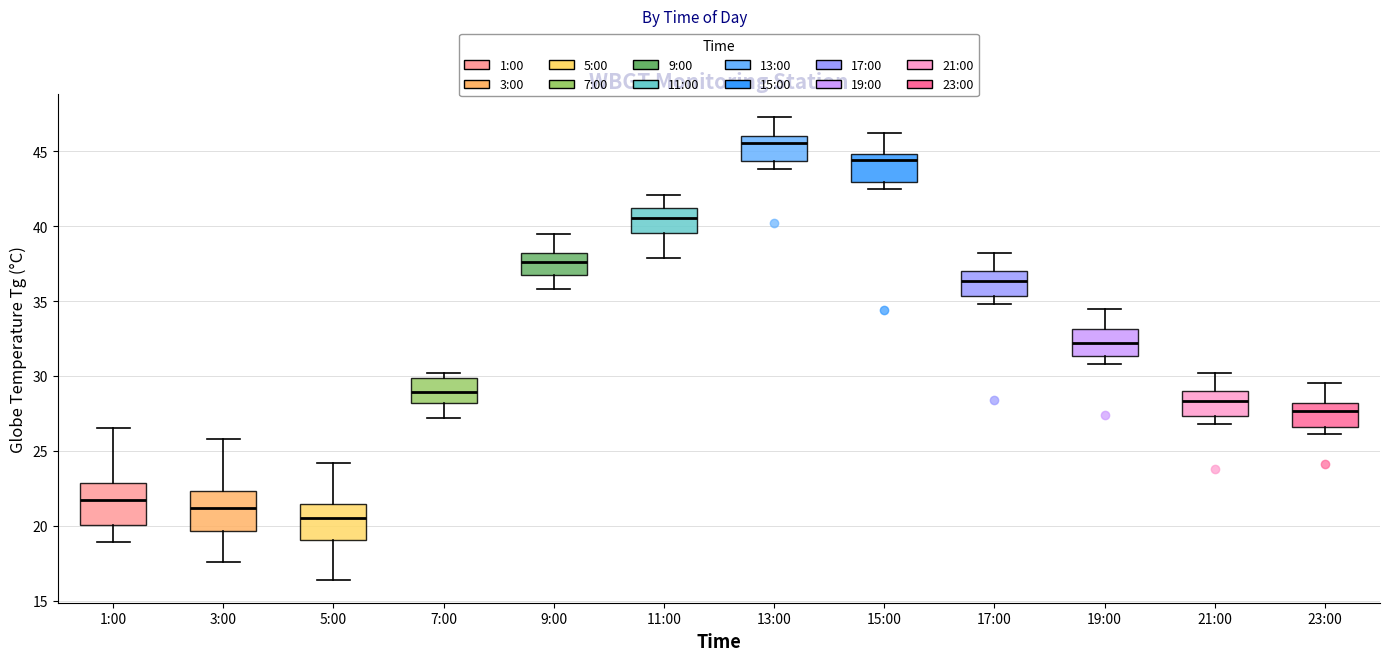

Reading left to right, read every box against the y-axis: the position of its median line, the range the box covers, and the ends of its whiskers. The values are not printed on the chart, so give them approximately, as read against the axis.

1:00: median 21.5, box 20.0 to 23.0, whiskers 19.0 to 26.5
3:00: median 21.0, box 19.5 to 22.5, whiskers 17.5 to 26.0
5:00: median 20.5, box 19.0 to 21.5, whiskers 16.5 to 24.0
7:00: median 29.0, box 28.0 to 30.0, whiskers 27.0 to 30.0 (just above the box's upper edge)
9:00: median 37.5, box 36.5 to 38.0, whiskers 36.0 to 39.5
11:00: median 40.5, box 39.5 to 41.0, whiskers 38.0 to 42.0
13:00: median 45.5, box 44.5 to 46.0, whiskers 44.0 to 47.5
15:00: median 44.5, box 43.0 to 45.0, whiskers 42.5 to 46.0
17:00: median 36.5, box 35.5 to 37.0, whiskers 35.0 to 38.0
19:00: median 32.0, box 31.5 to 33.0, whiskers 31.0 to 34.5
21:00: median 28.5, box 27.5 to 29.0, whiskers 27.0 to 30.0
23:00: median 27.5, box 26.5 to 28.0, whiskers 26.0 to 29.5